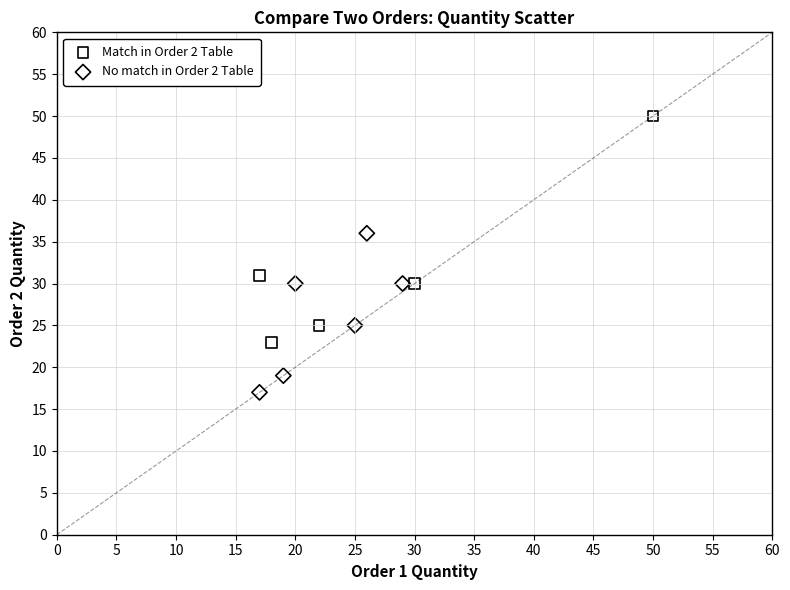

Which series has the largest Y range (max minus min)?

Match in Order 2 Table